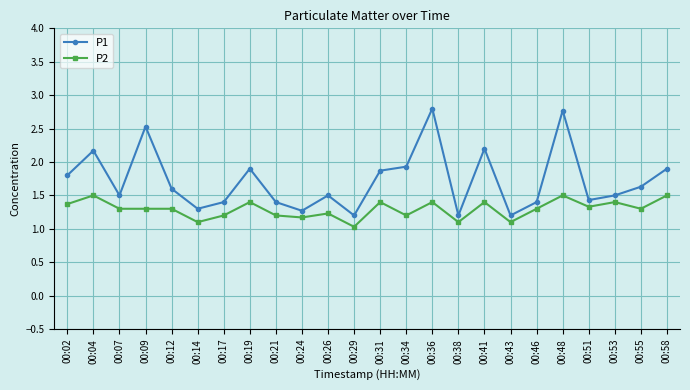

Rank the series by their average value, from lowest to highest.

P2, P1